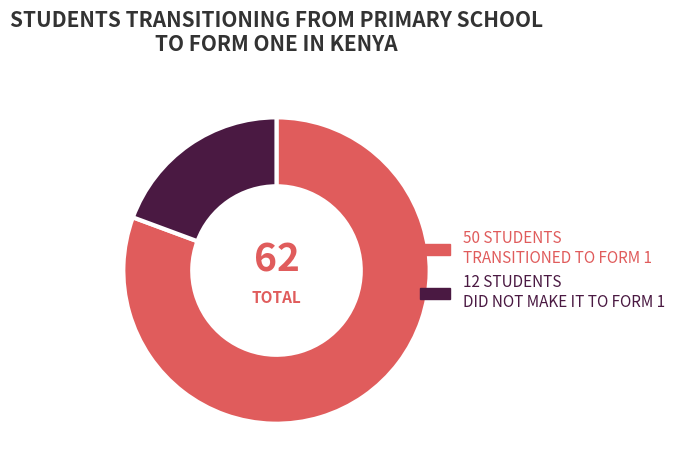

Is there a majority slice in this chart?

Yes